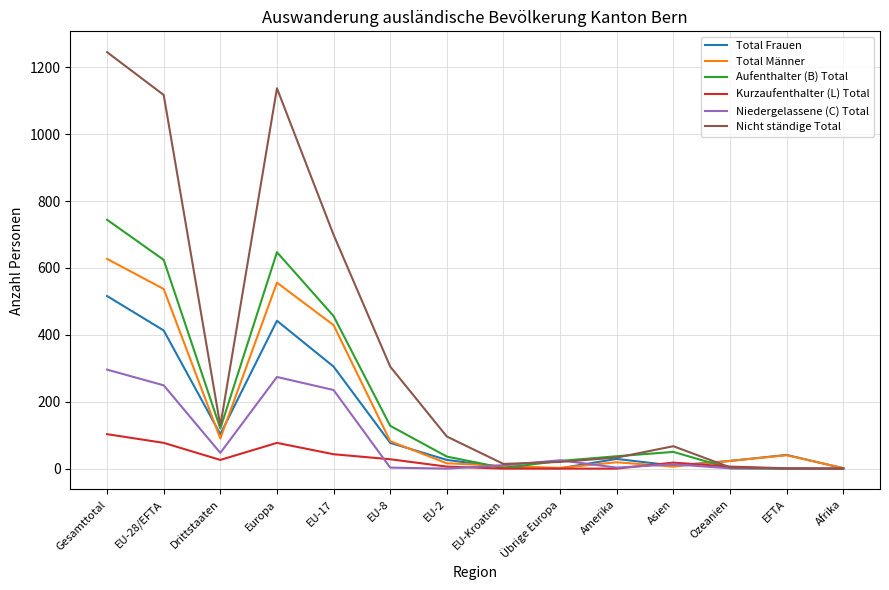

Is the value of Kurzaufenthalter (L) Total at Amerika greater than the value of Total Frauen at Amerika?

No